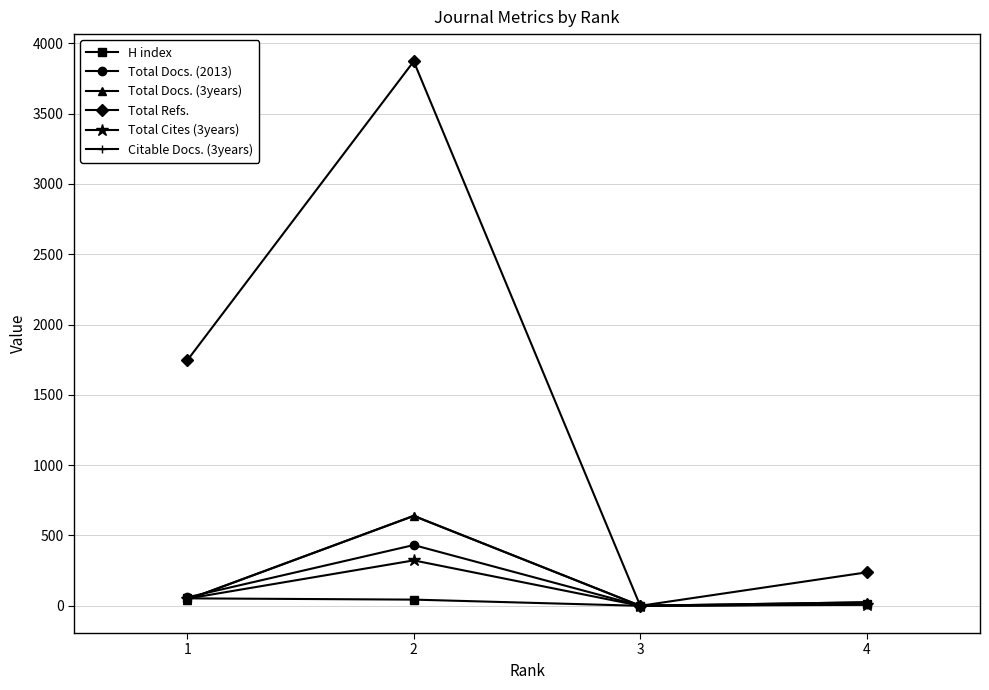

How many interior local peaks does the Total Refs. series have?

1